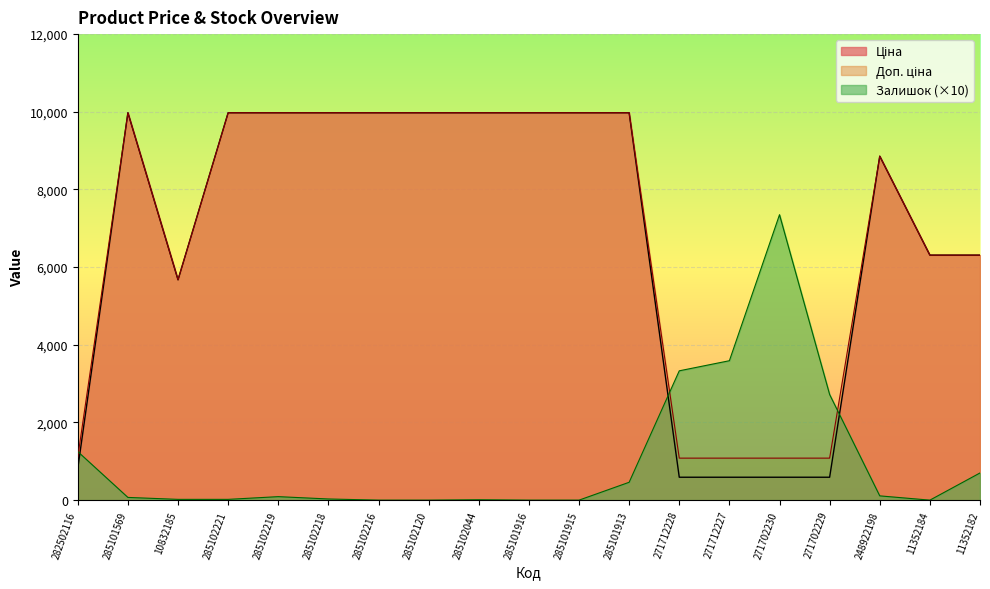

What is the value of the Ціна point at the 18th from the left?

6308.8